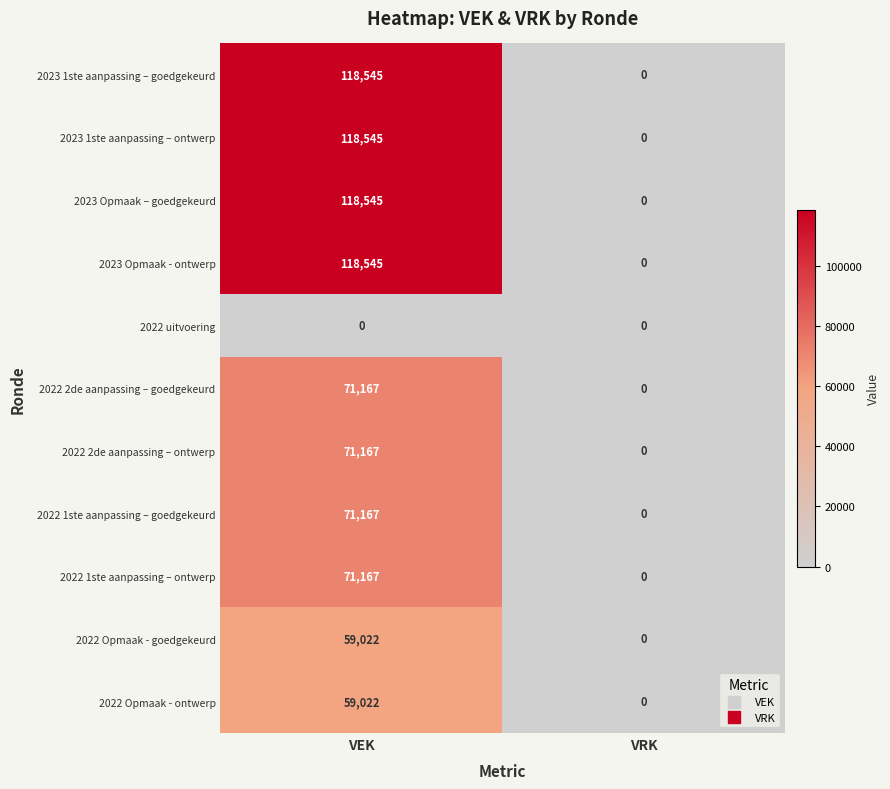

What is the difference between the highest and lowest values at VEK?

118545